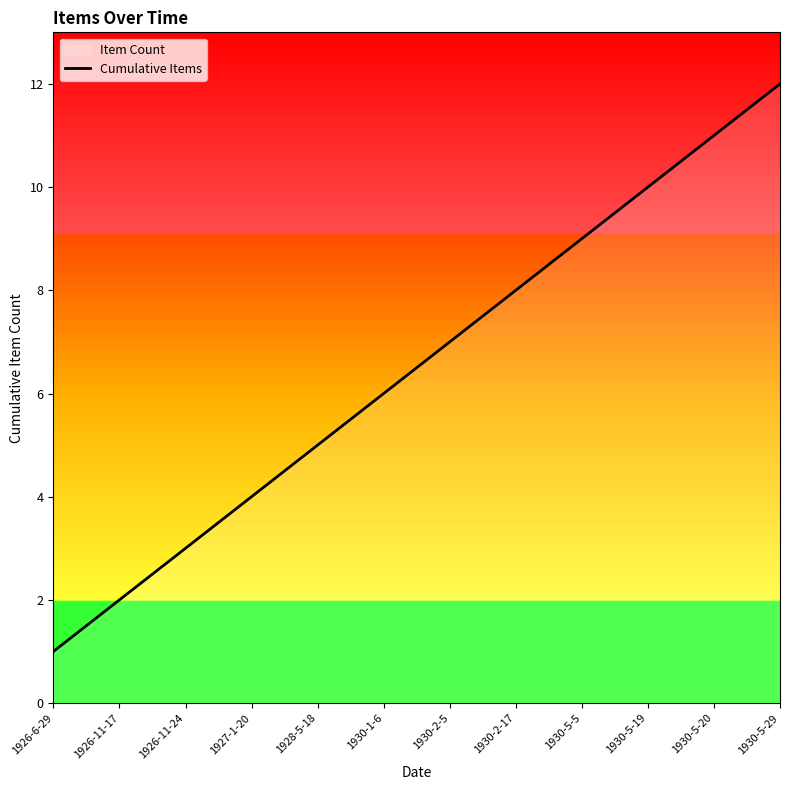

The value at 1926-11-17 is 2. True or false?

True